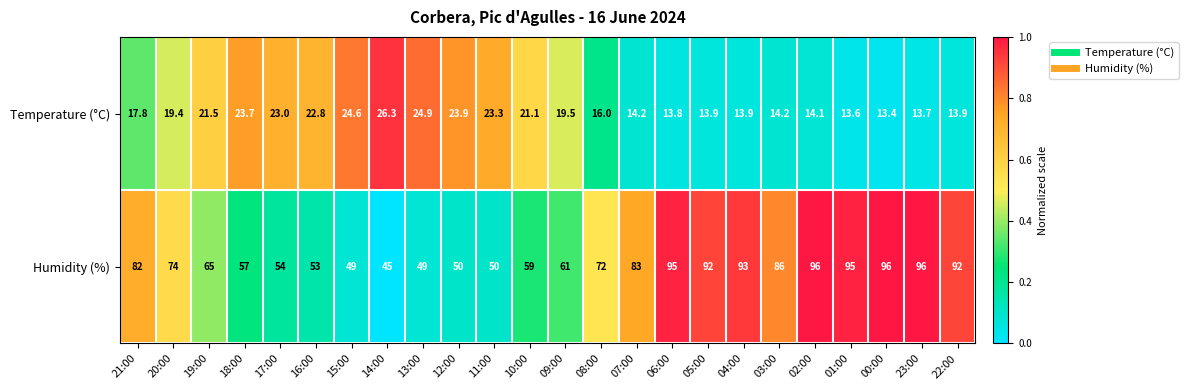

What is the sum of the Humidity (%) values at 11:00 and 06:00?

145.0